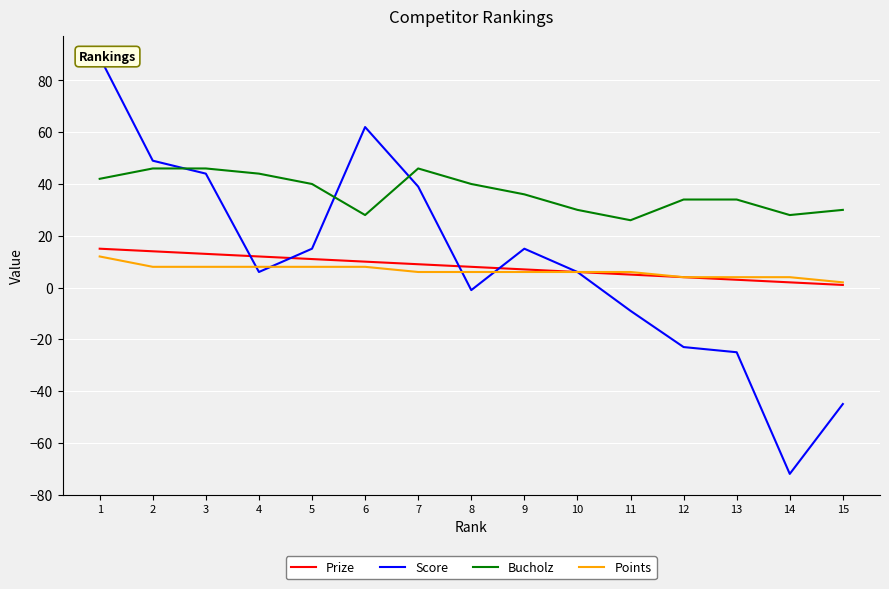

True or false: Prize and Score intersect in this chart.

True